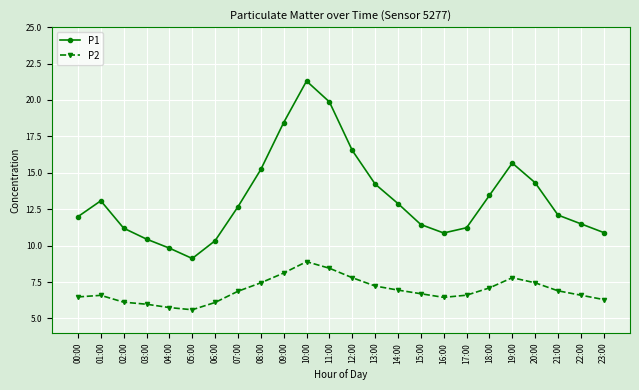

Rank the series by their maximum value, from highest to lowest.

P1, P2